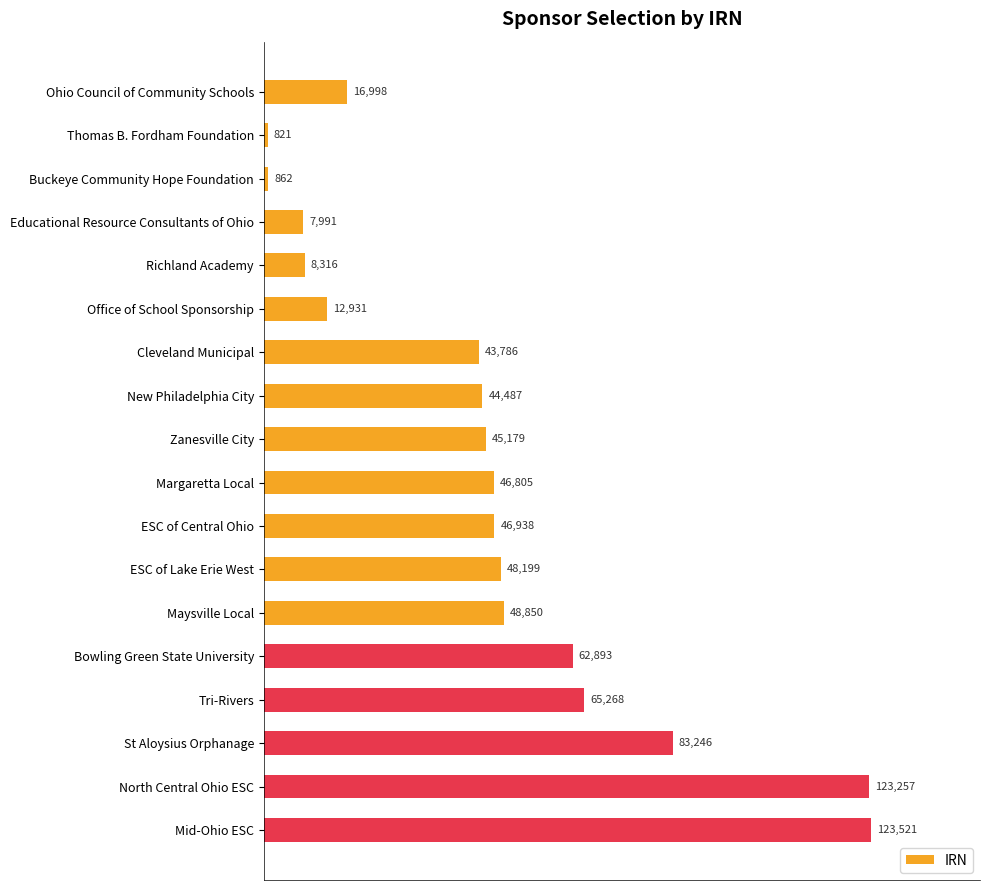

What is the greatest value displayed?

123521